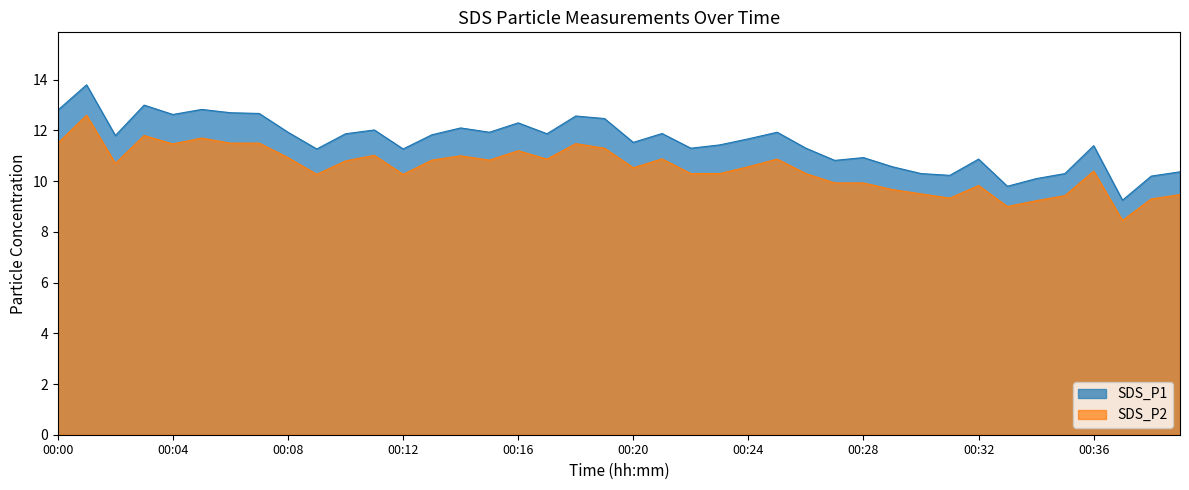

Rank the series by their average value, from lowest to highest.

SDS_P2, SDS_P1